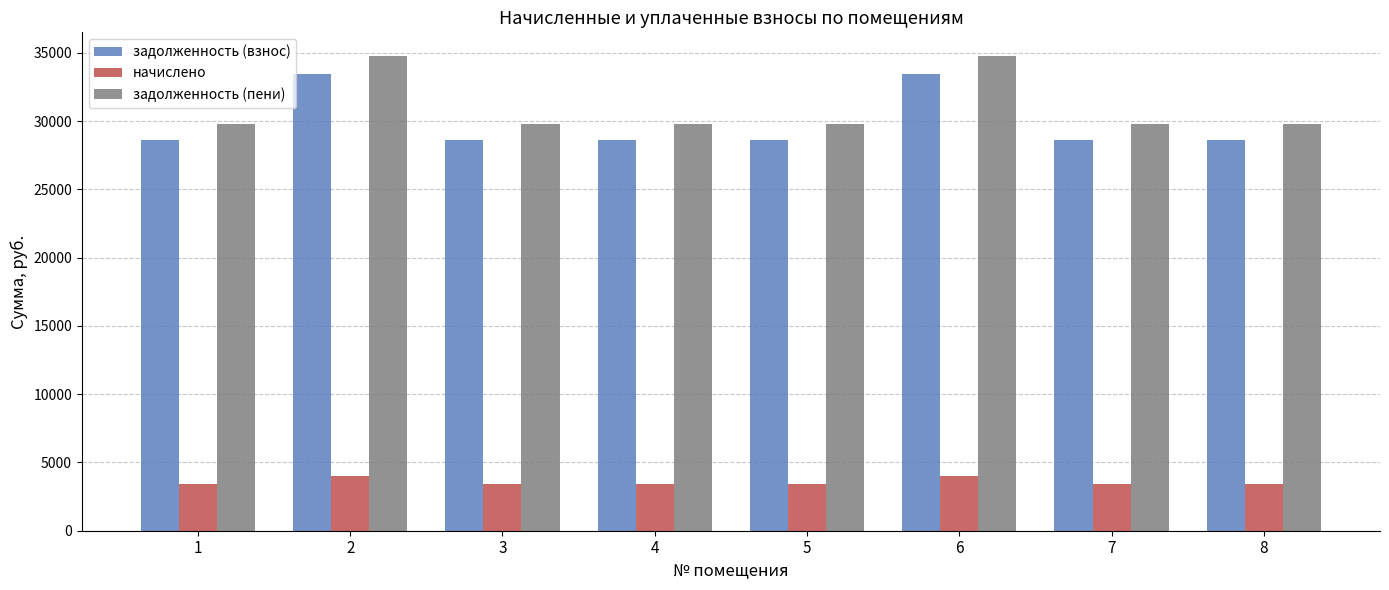

What is the minimum value for задолженность (взнос)?

28650.2